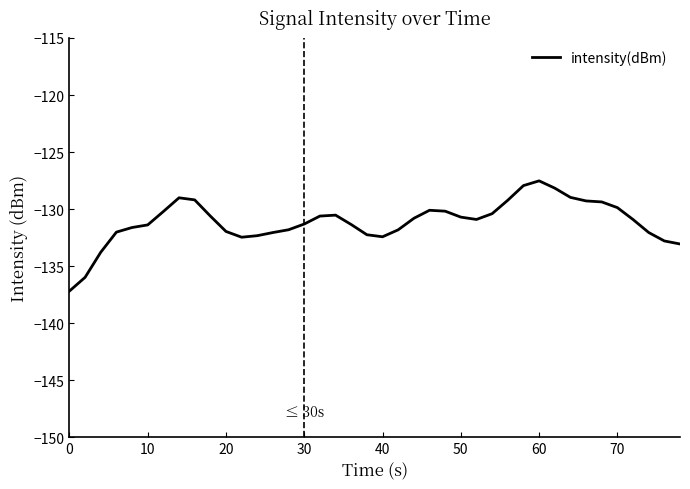

What is the difference between the maximum and minimum values?

9.7